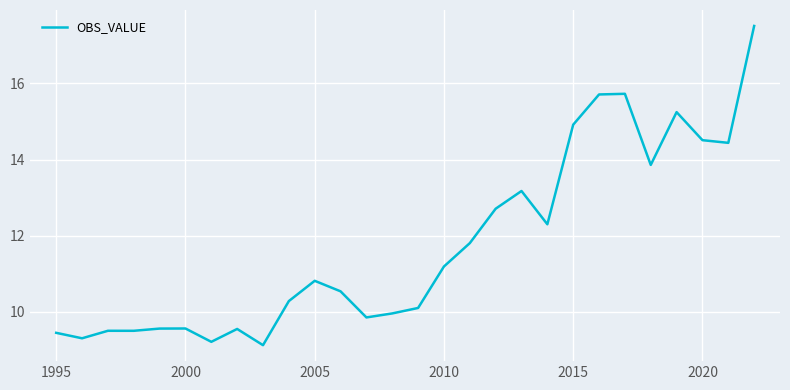

What is the maximum value shown in the chart?

17.5